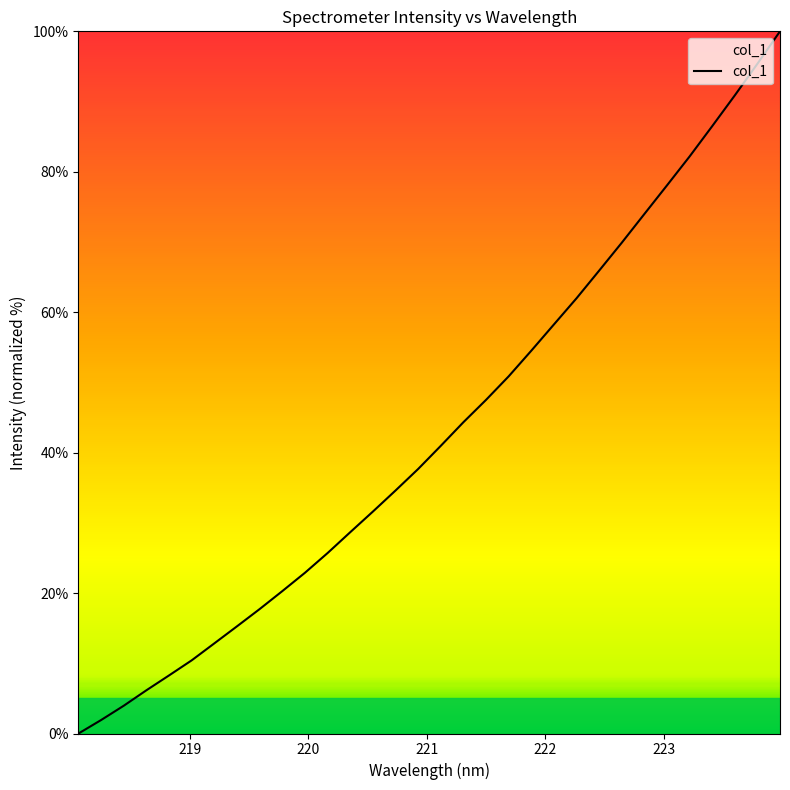

What is the maximum value shown in the chart?

100.0